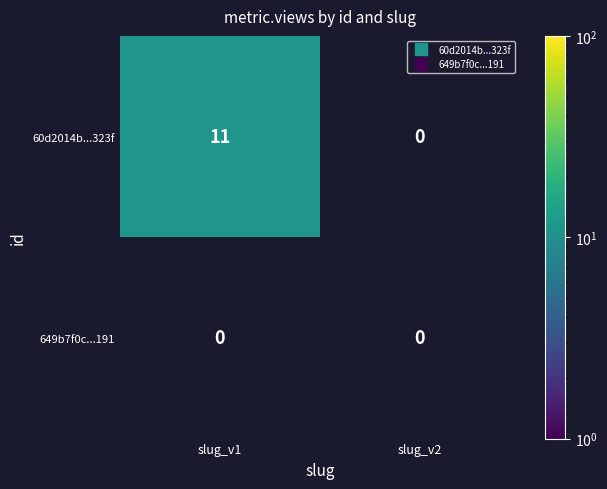

Reading left to right, what are all the values shown in this chart?

60d2014b...323f: 11	0
649b7f0c...191: 0	0